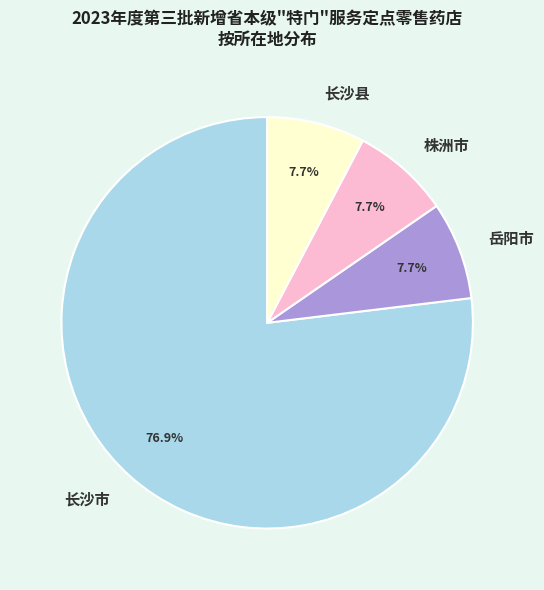

The 株洲市 slice represents 20% of the pie. True or false?

False